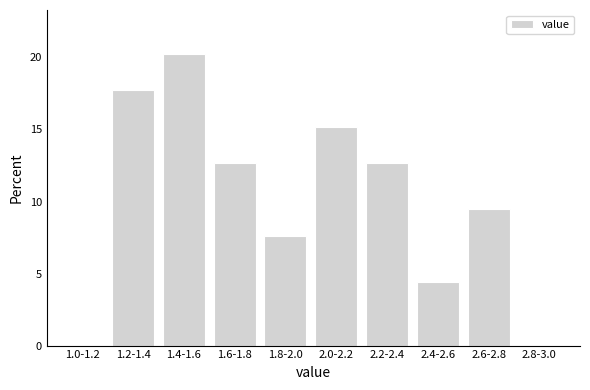

Reading left to right, extract all data points from this chart.

1.0-1.2=0.0	1.2-1.4=17.7	1.4-1.6=20.3	1.6-1.8=12.7	1.8-2.0=7.6	2.0-2.2=15.2	2.2-2.4=12.7	2.4-2.6=4.4	2.6-2.8=9.5	2.8-3.0=0.0